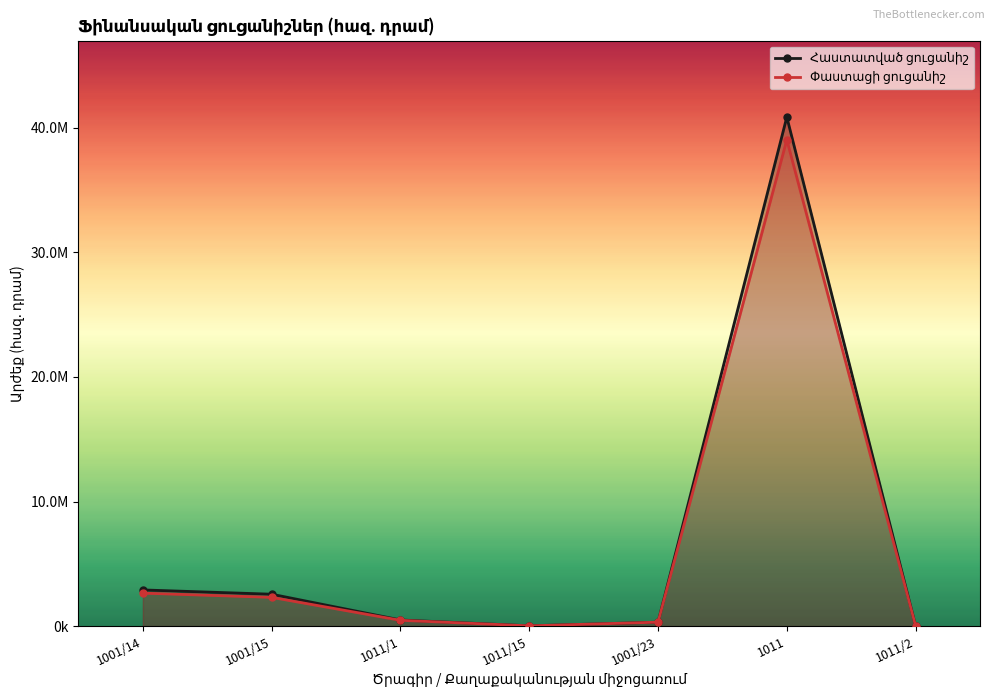

The Հաստատված ցուցանիշ series shows 493197.8 at 1011/1. True or false?

True